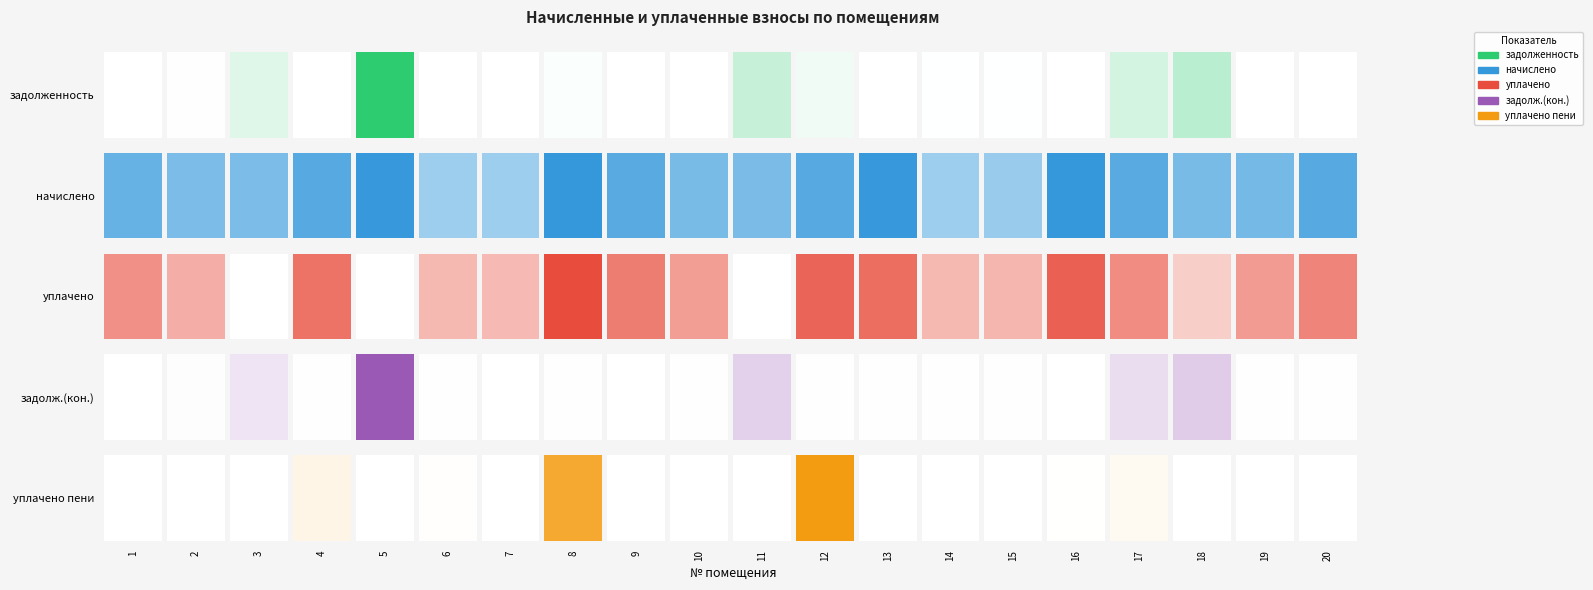

List the labels in order of 1 value, largest first.

5, 18, 11, 17, 3, 12, 8, 2, 16, 13, 20, 4, 19, 10, 15, 14, 7, 1, 6, 9